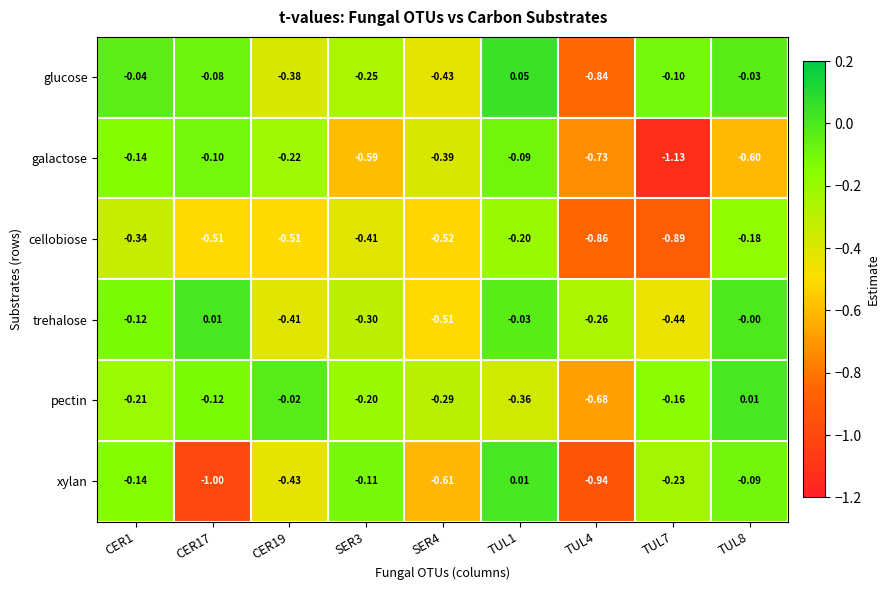

Rank the series at TUL8 from highest to lowest value.

pectin, trehalose, glucose, xylan, cellobiose, galactose